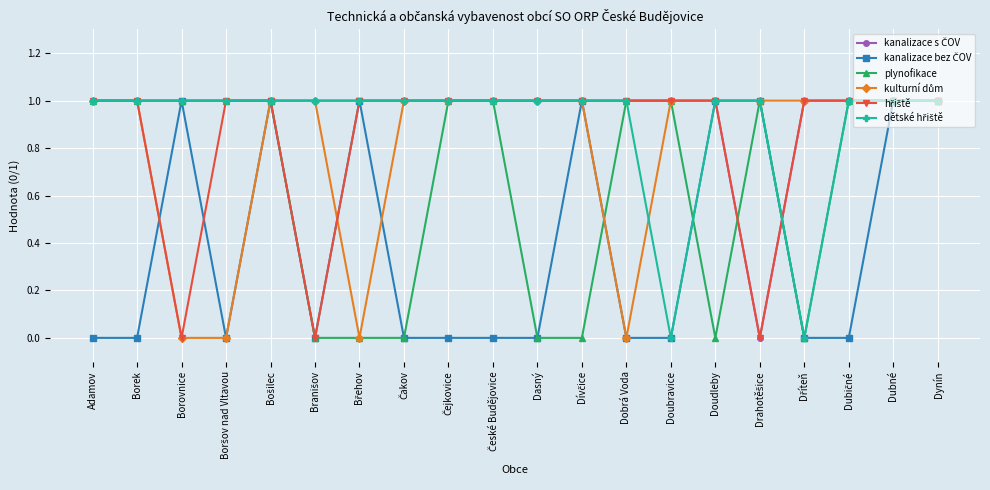

Count the plynofikace values in the range 0 to 1.

20